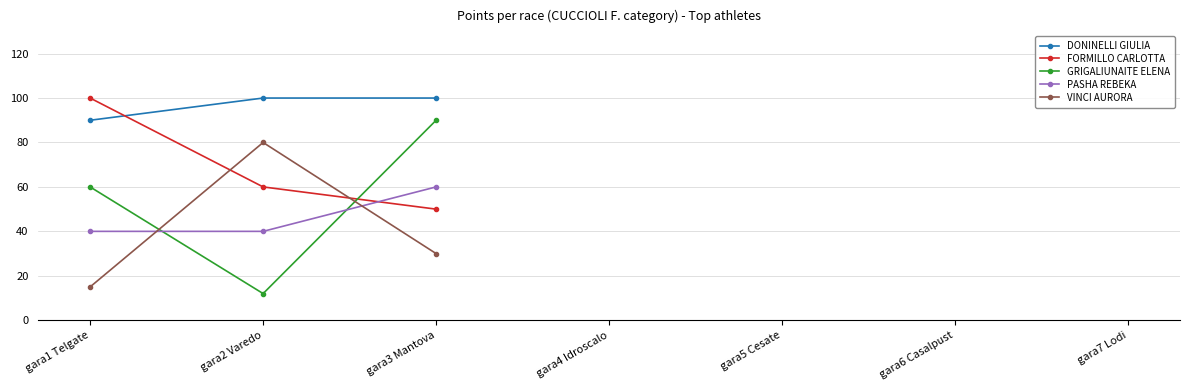

What is the total value across all series at gara3 Mantova?

330